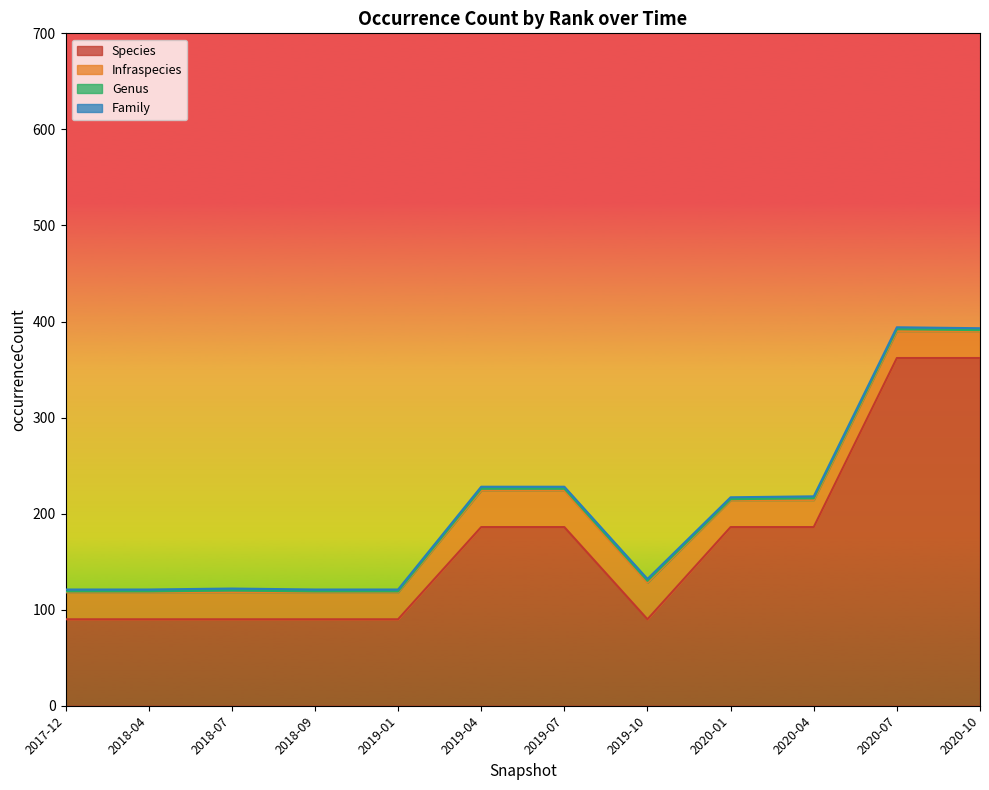

At which category does Species reach its first local peak?

2019-04